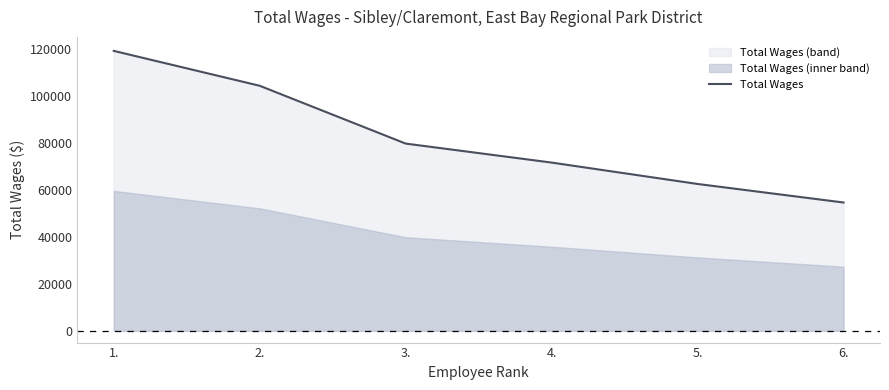

What is the sum of the values at 6. and 3.?

134555